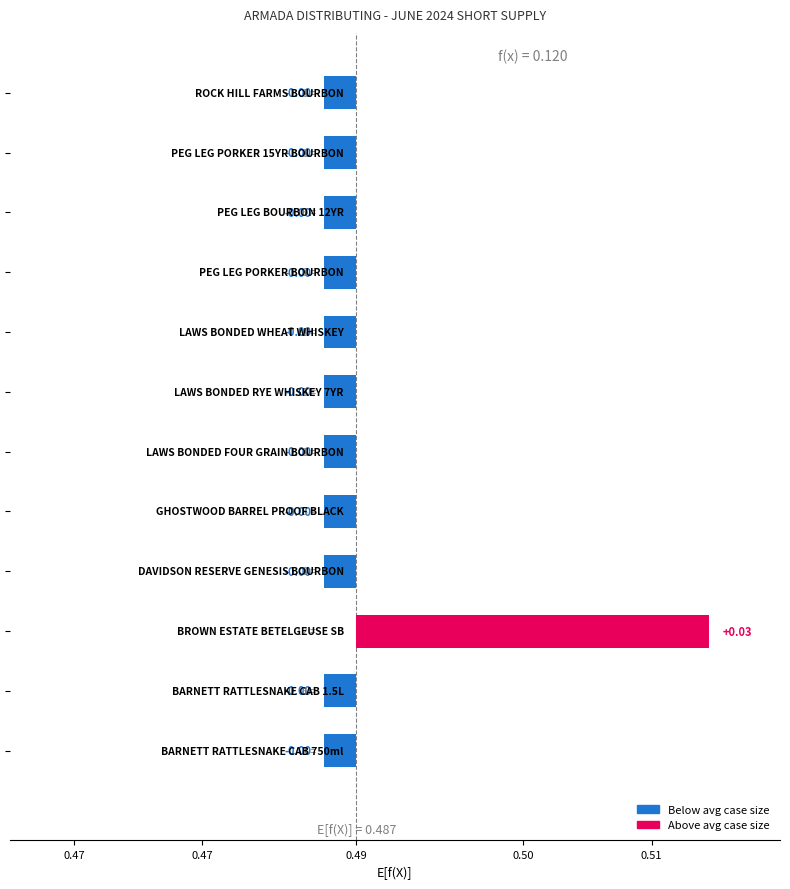

How many data points does each series have?

12